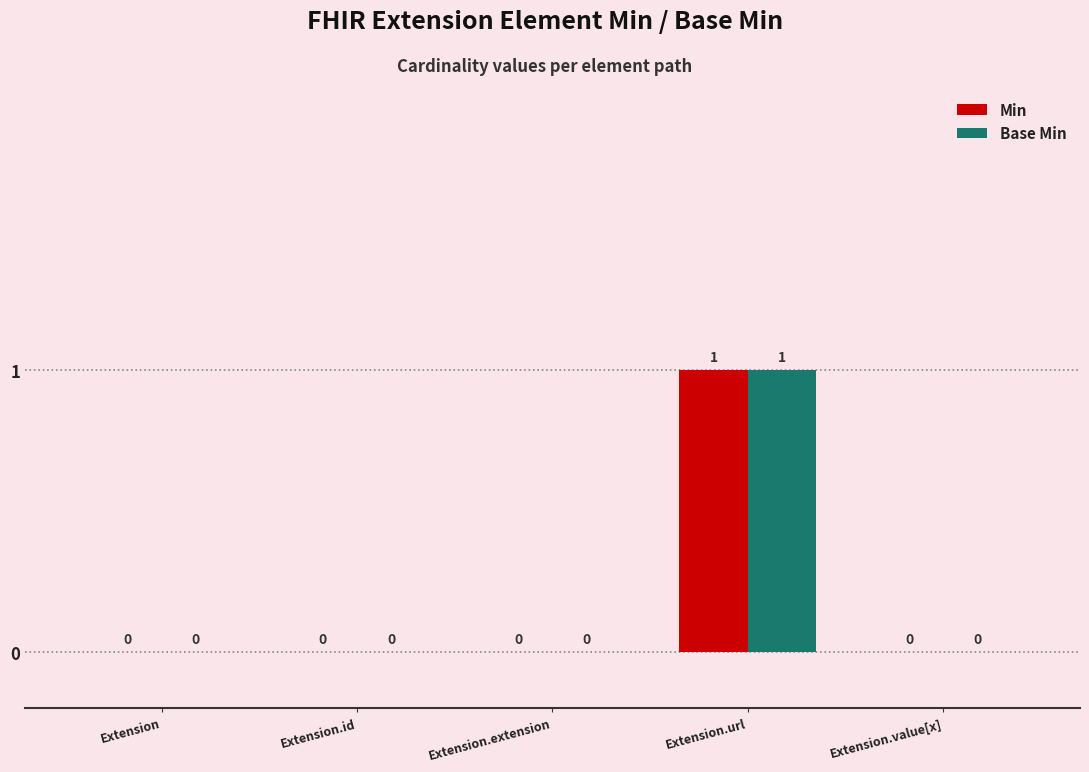

Which category has the highest value in the Base Min series?

Extension.url